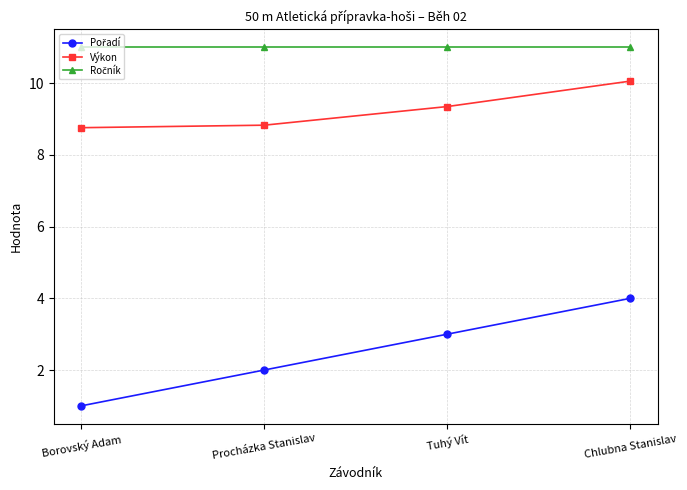

What position from the right is Procházka Stanislav?

3